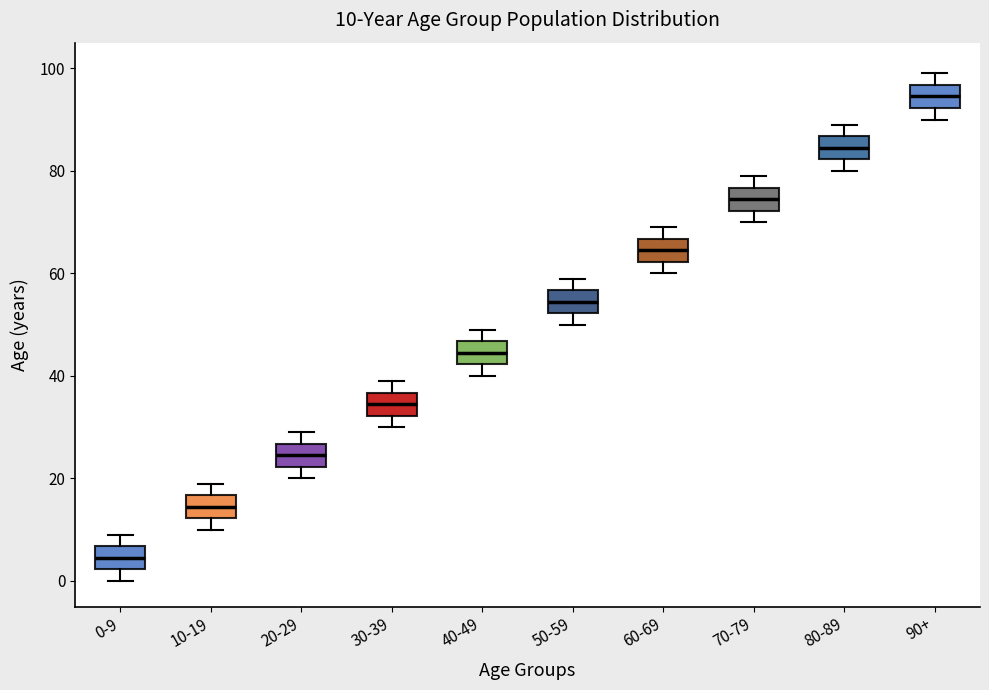

Which box has the lowest median line?

0-9